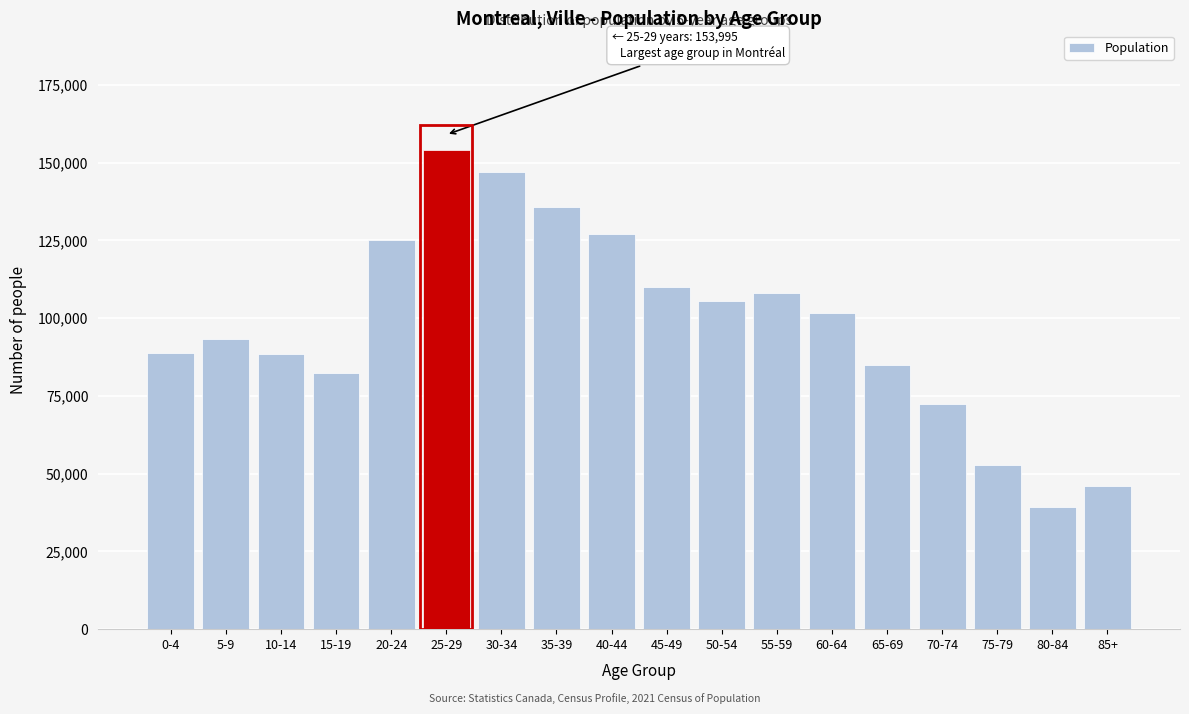

Which has a higher value, 55-59 or 25-29?

25-29